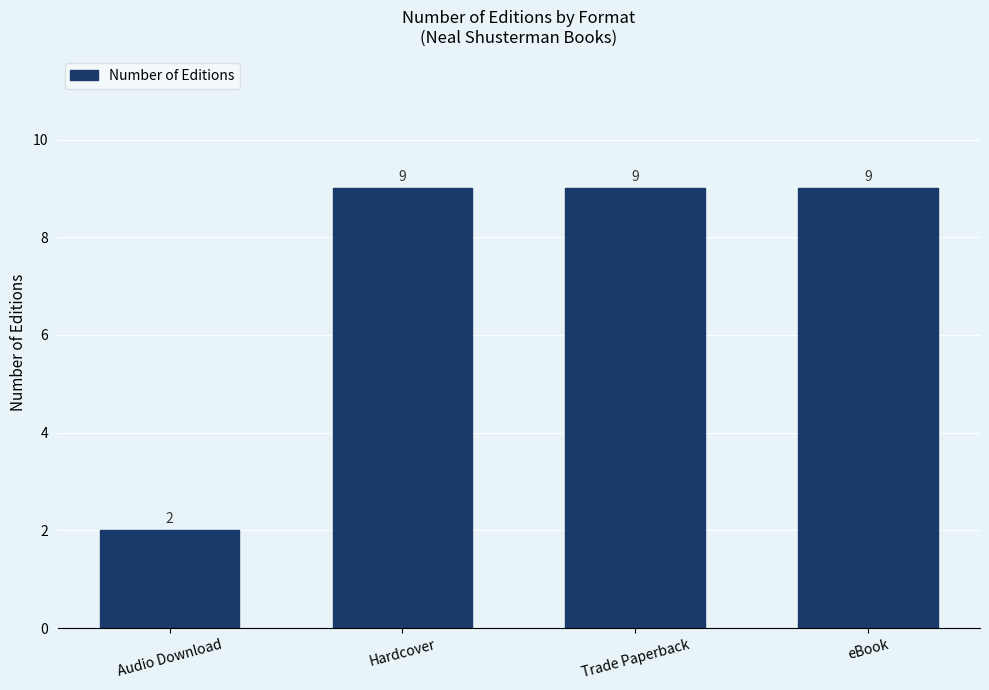

What is the value of the 4th bar from the left?

9